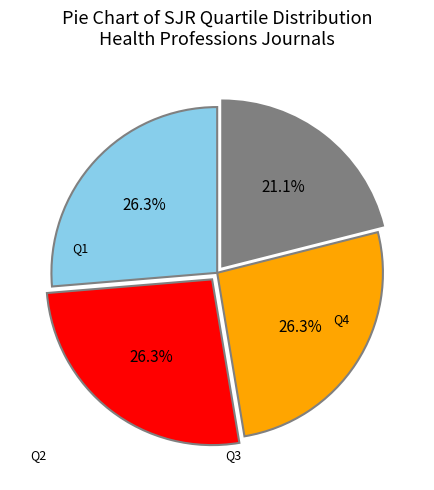

Approximately how many times larger is the value at Q4 compared to Q1?

0.8